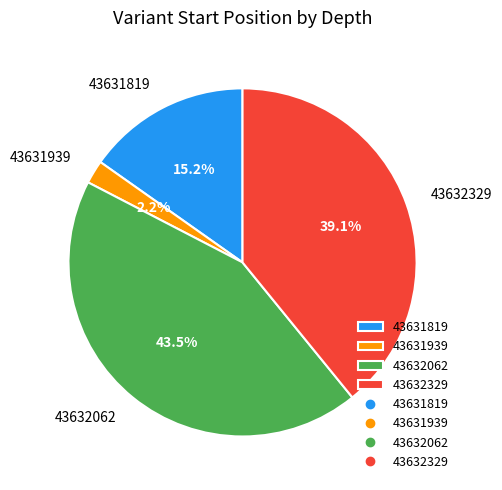

Which has a higher value, 43632062 or 43632329?

43632062